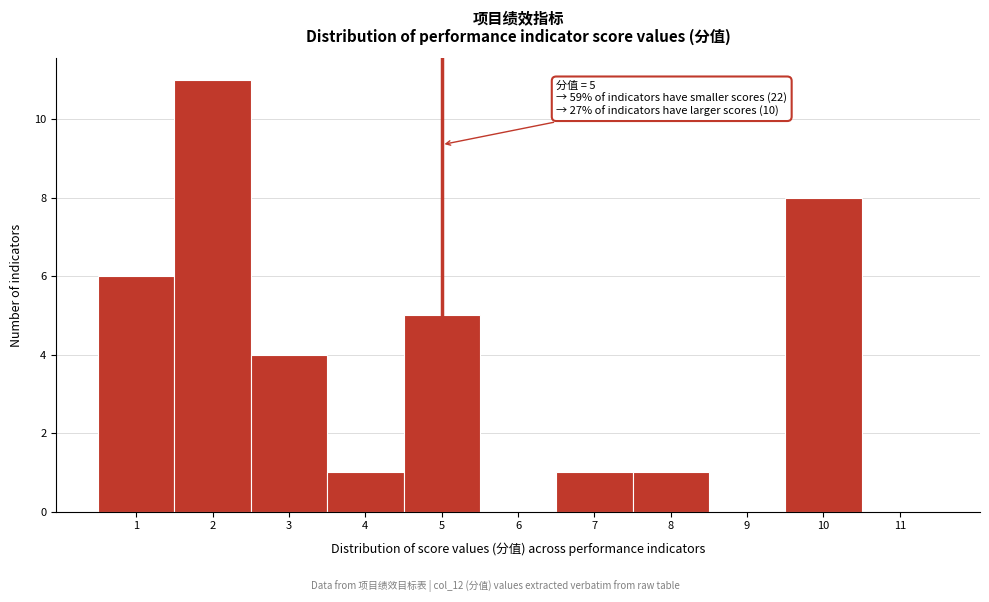

Which range on the x-axis has the tallest bar?

1.5 to 2.5